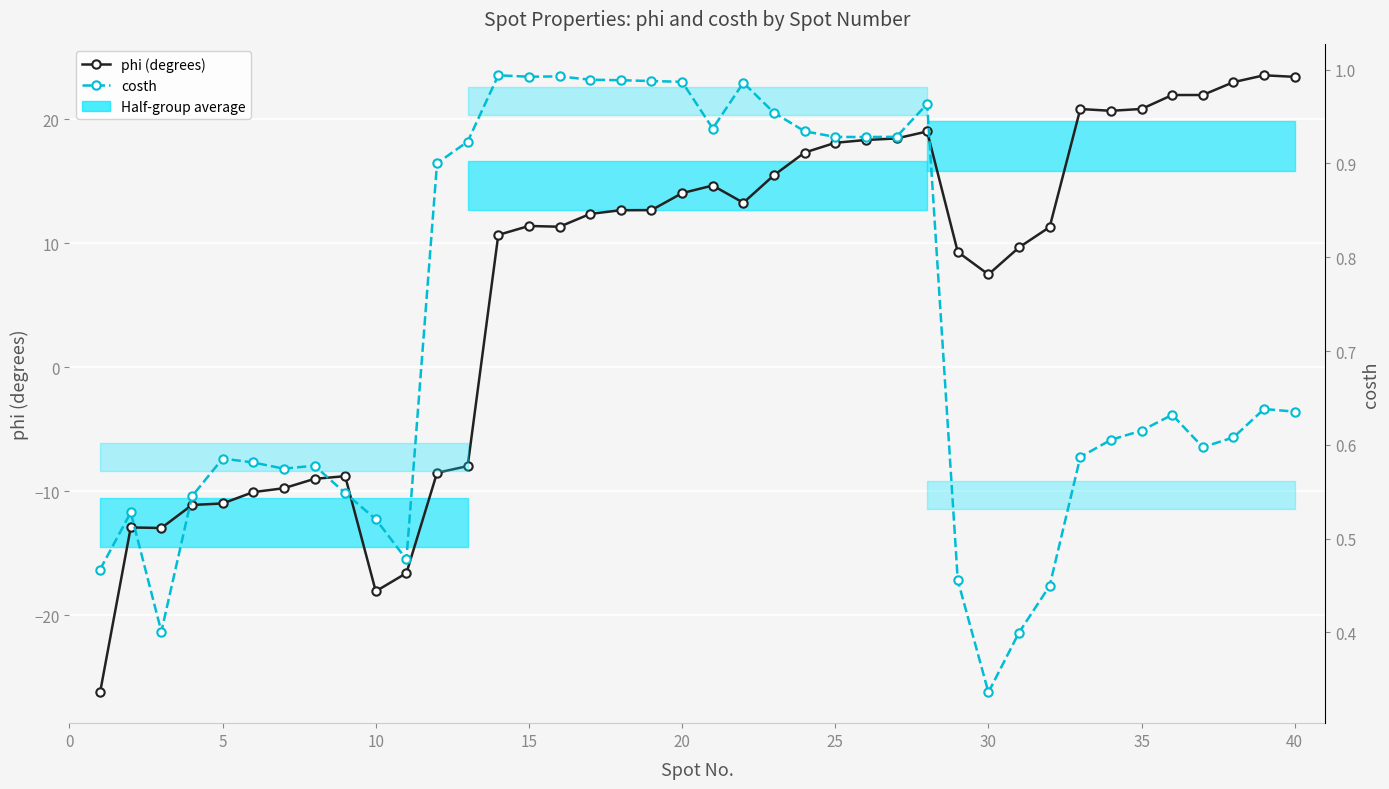

What is the difference between the maximum and minimum values in the phi (degrees) series?

49.8